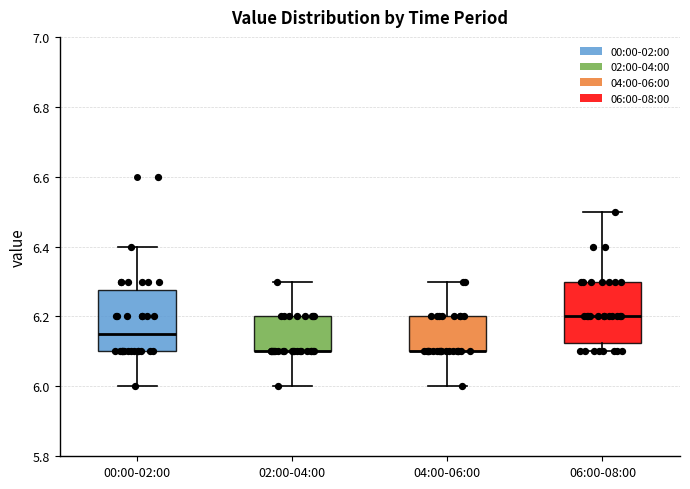

Reading left to right, transcribe this box plot: for each box, give where its median line is, the range the box spans, and where its two whiskers end, as read against the y-axis. The values are not printed on the chart, so give them approximately, as read against the axis.

00:00-02:00: median 6.16, box 6.10 to 6.28, whiskers 6.00 to 6.40
02:00-04:00: median 6.10 (drawn on the box's lower edge), box 6.10 to 6.20, whiskers 6.00 to 6.30
04:00-06:00: median 6.10 (drawn on the box's lower edge), box 6.10 to 6.20, whiskers 6.00 to 6.30
06:00-08:00: median 6.20, box 6.12 to 6.30, whiskers 6.10 to 6.50